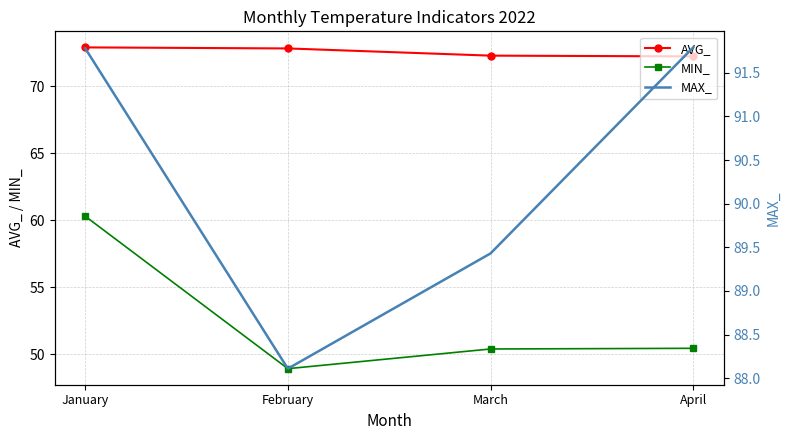

Which series has the largest range (max minus min)?

MIN_